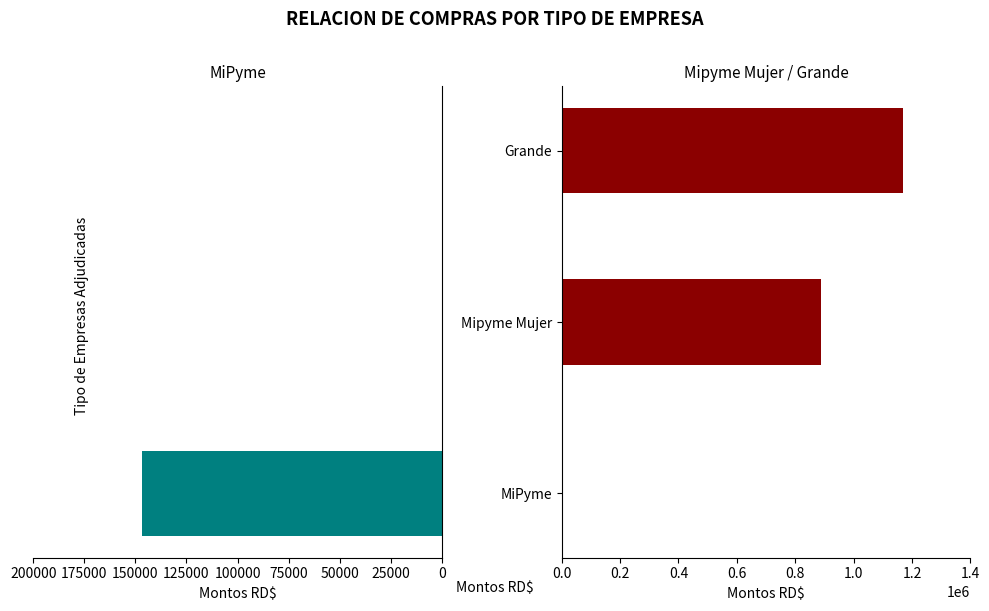

What is the difference between the maximum and second lowest values in the Mipyme Mujer / Grande series?

281419